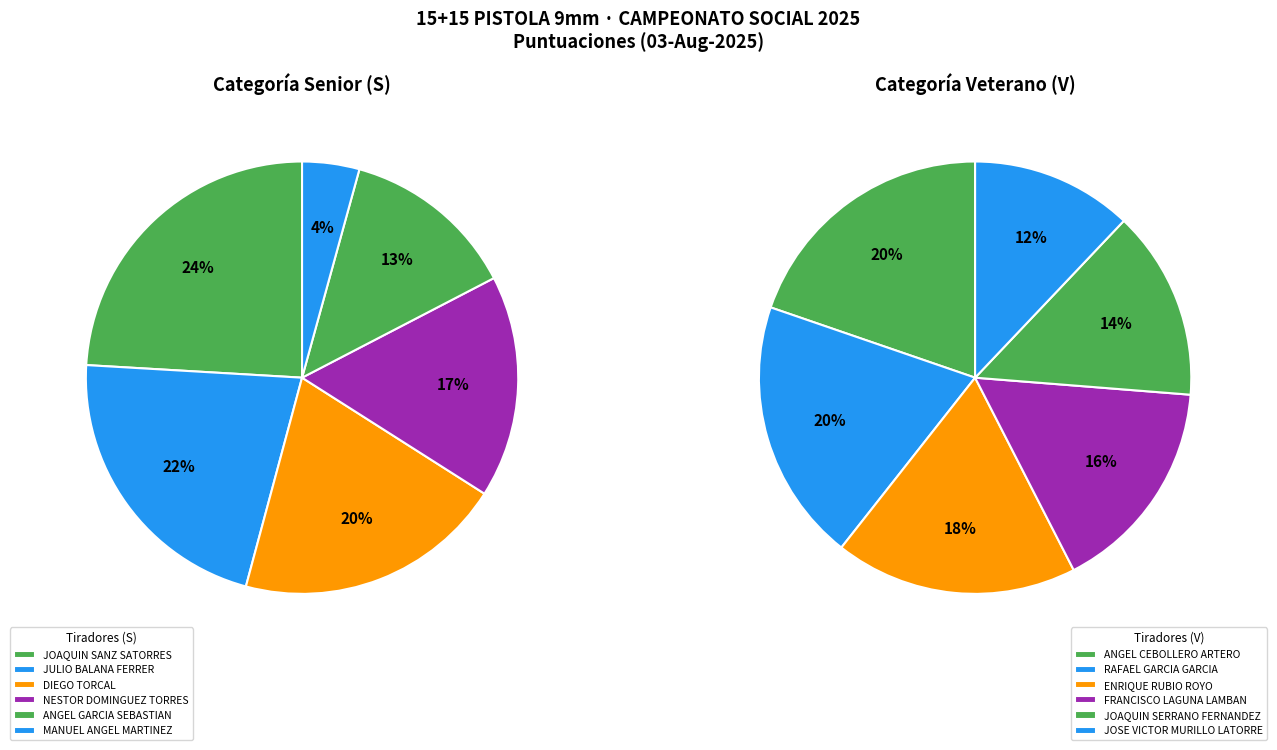

Does V - ANGEL CEBOLLERO ARTERO account for over 50% of the chart?

No